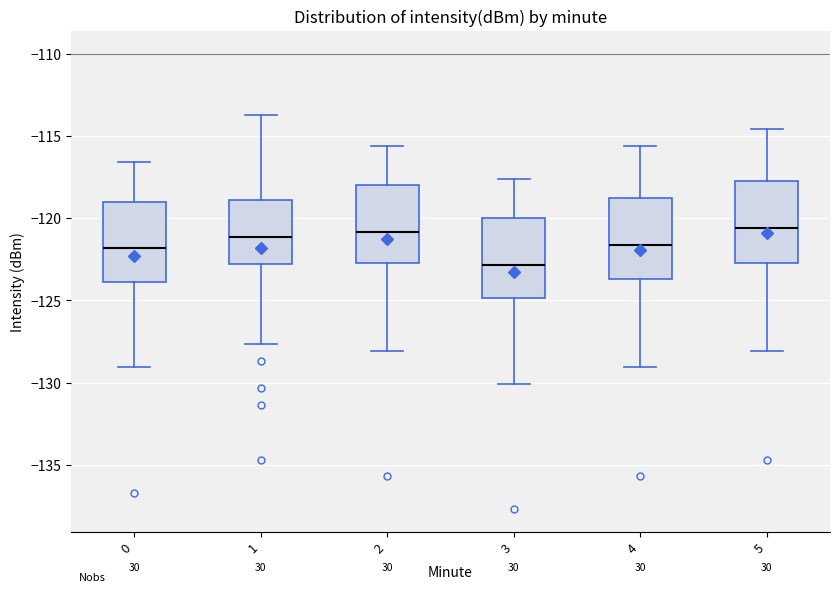

Where does the median line of the box at x = 3 sit on the y-axis? The values are not printed on the chart, so give them approximately, as read against the axis.

-123.0